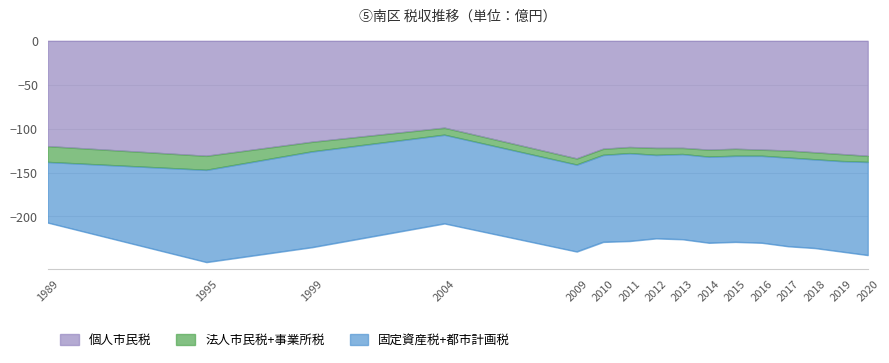

How many values in the 個人市民税 series exceed 124?

6